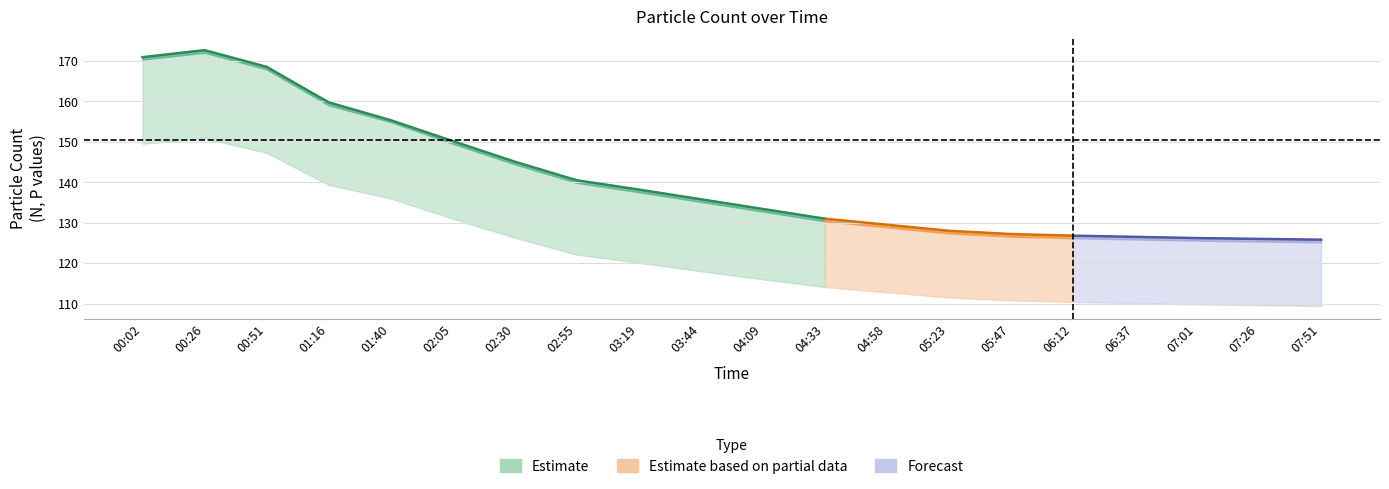

At which category is the sum across all series the highest?

00:26